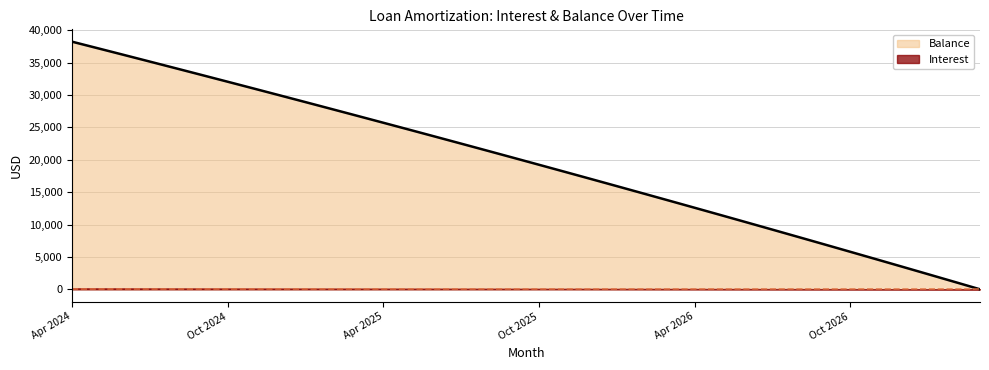

What is the maximum value shown in the chart?

38210.0